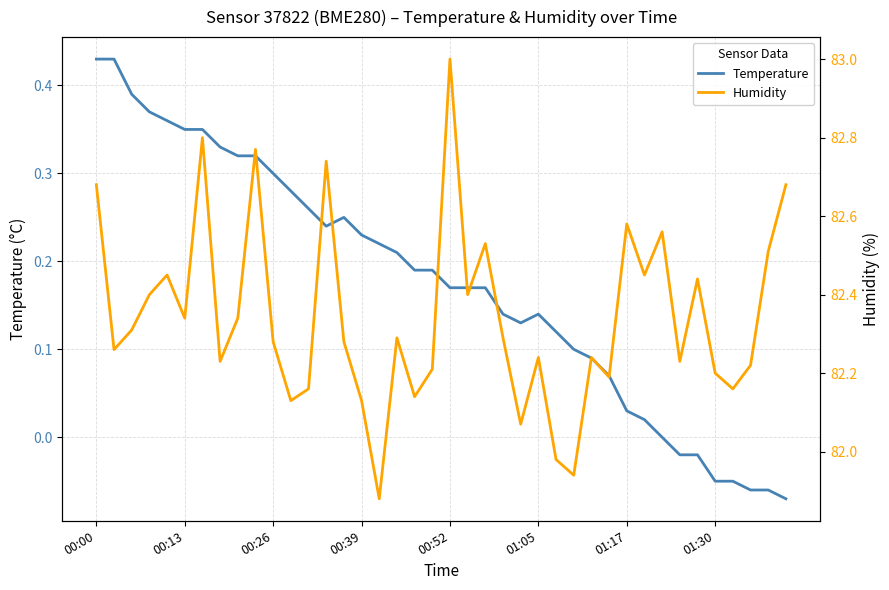

How many data points in Temperature are above 0?

32